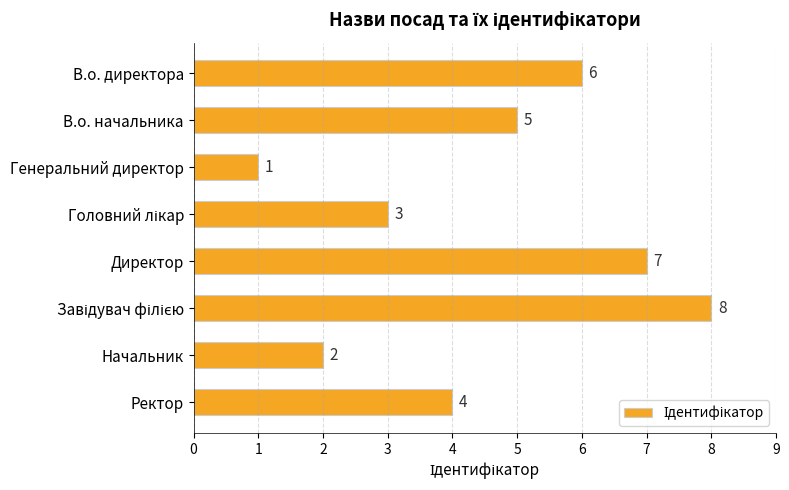

What position from the bottom is Начальник?

2